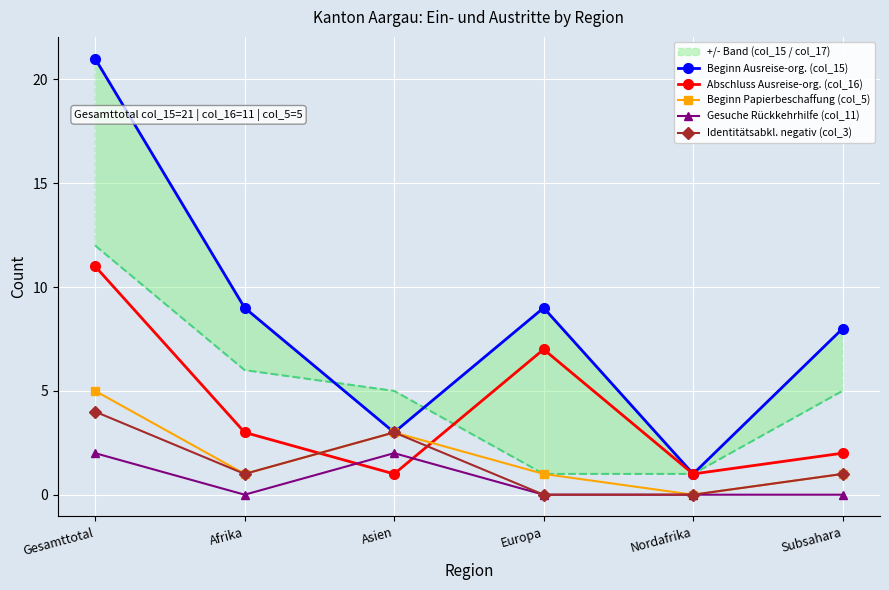

At how many categories does at least one series exceed 12?

1